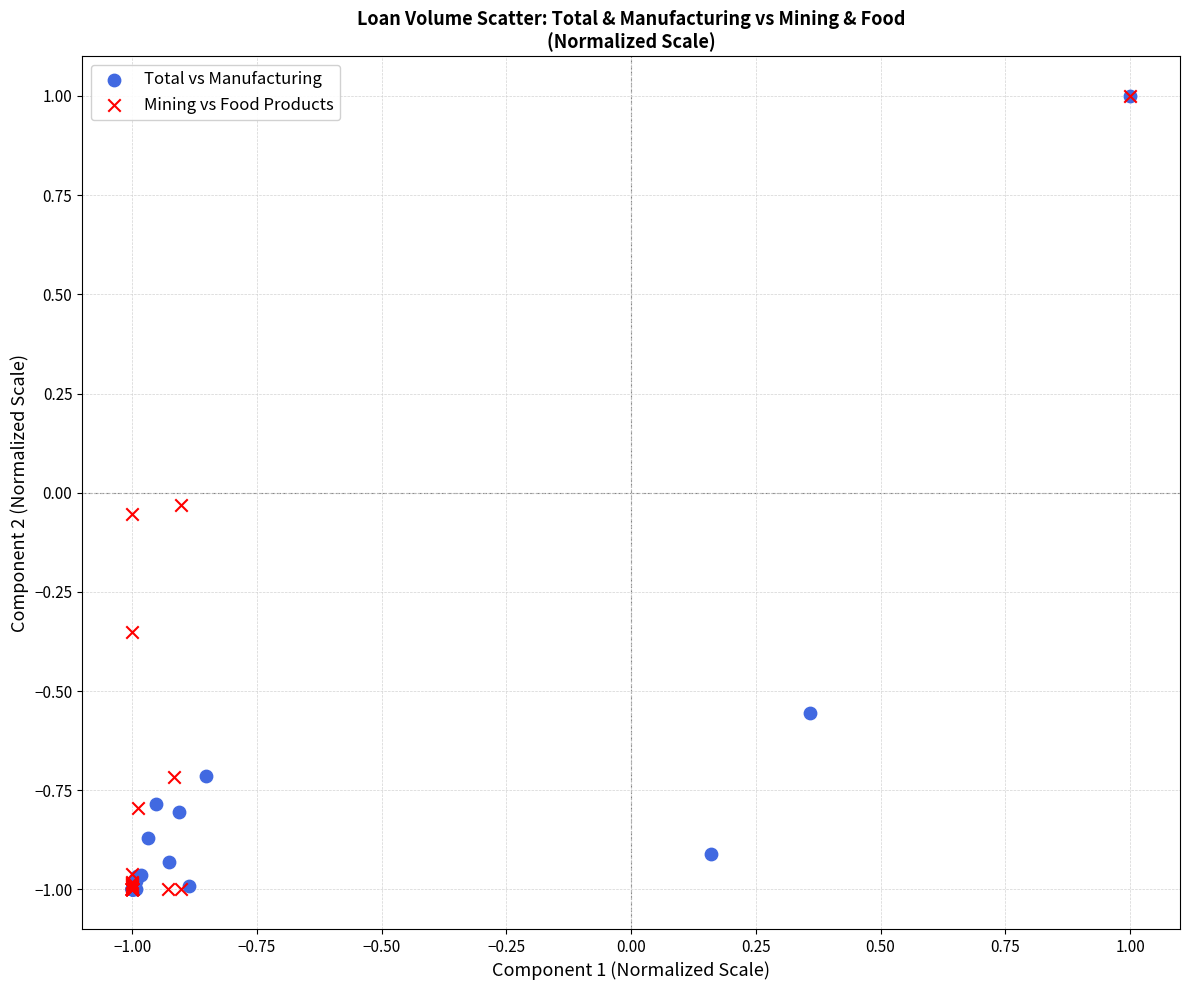

What are all the series names shown in the legend?

Total vs Manufacturing, Mining vs Food Products